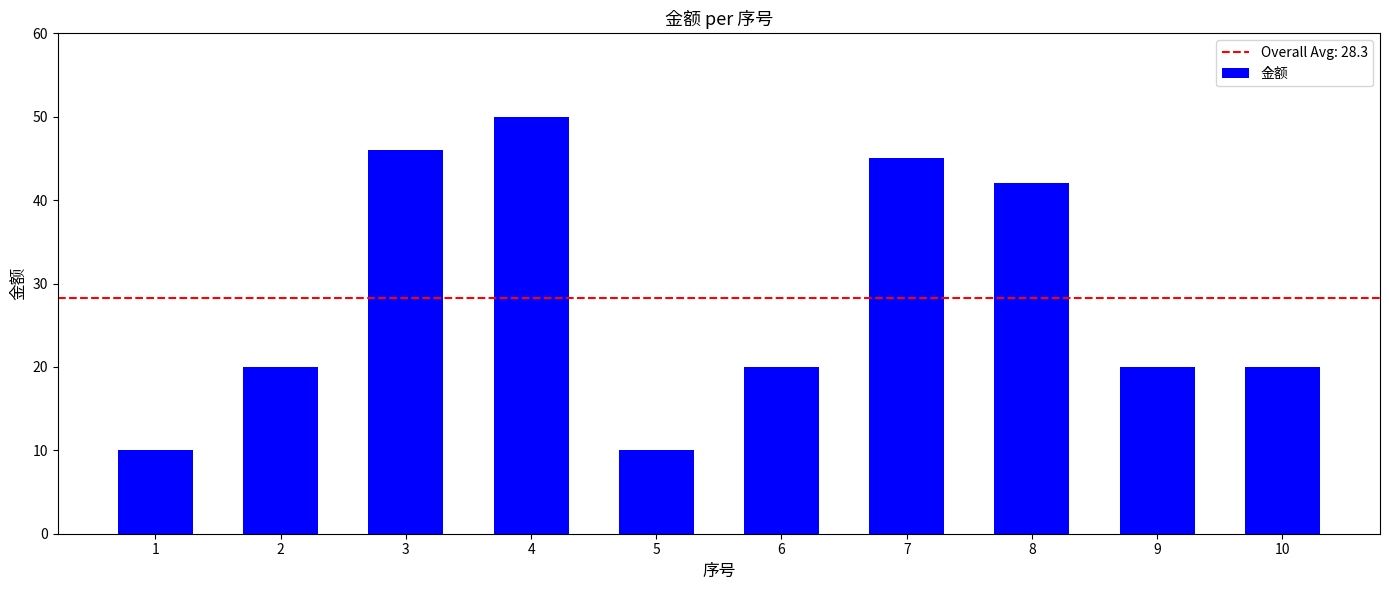

What is the difference between the second highest and second lowest values?

36